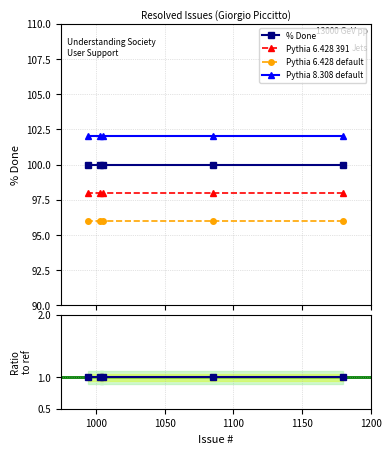

Rank the series by their maximum value, from lowest to highest.

% Done ratio, Pythia 6.428 default, Pythia 6.428 391, % Done, Pythia 8.308 default